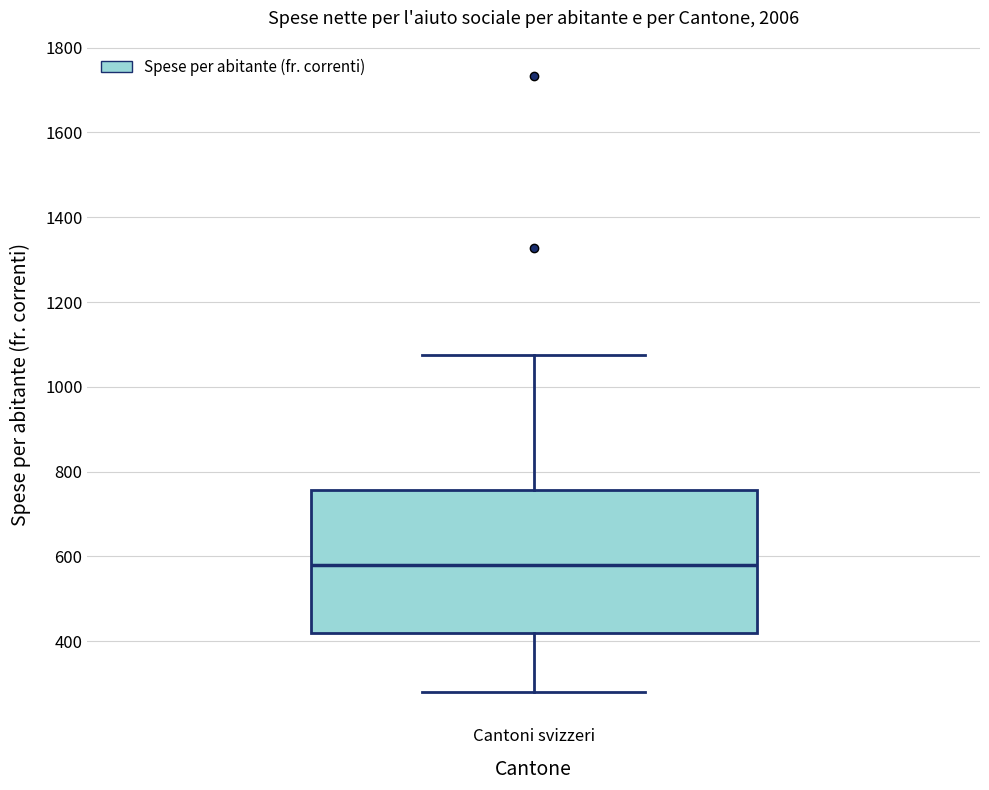

Transcribe this box plot: give where the median line is, the range the box spans, and where the two whiskers end, as read against the y-axis. The values are not printed on the chart, so give them approximately, as read against the axis.

median 580, box 420 to 760, whiskers 280 to 1080